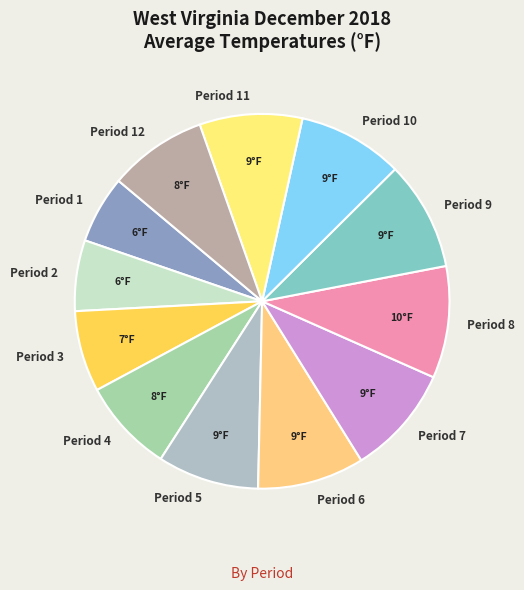

Is it true that Period 2 is 1% of the pie?

False